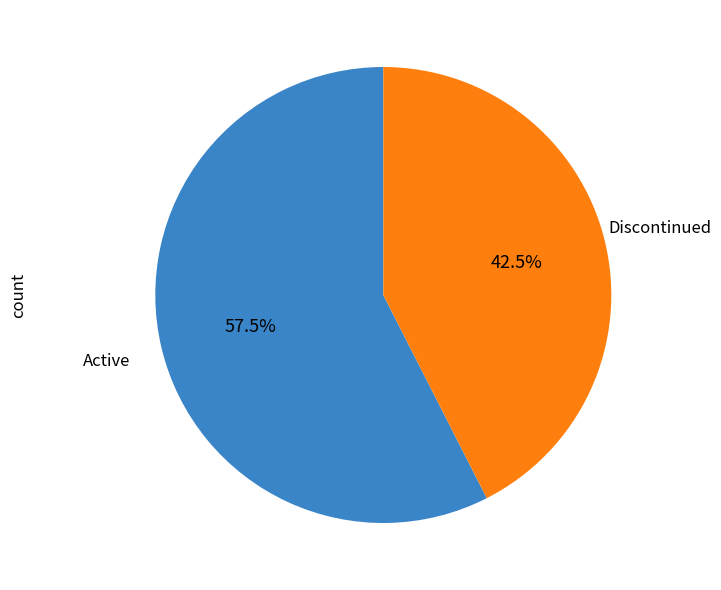

Does any single category account for the majority?

Yes